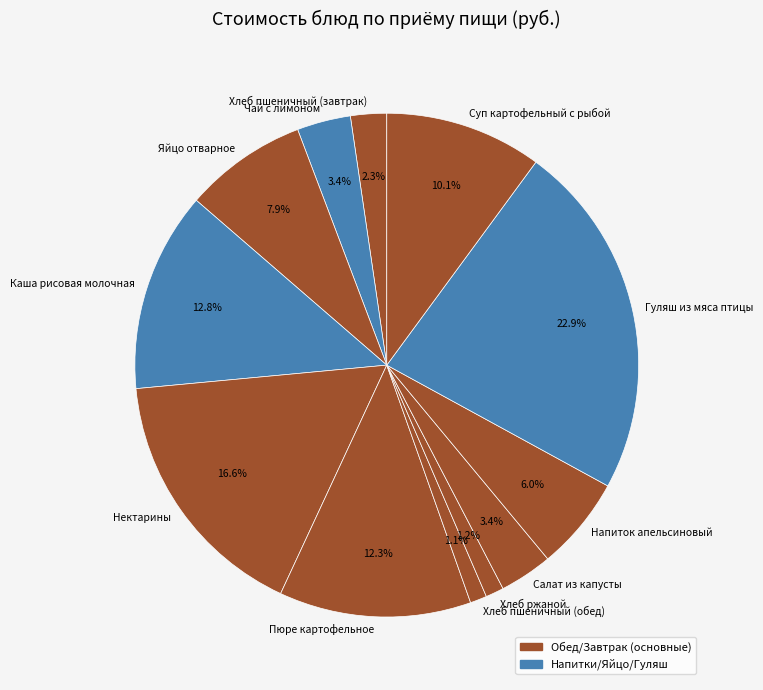

What is the largest slice in the pie chart?

Гуляш из мяса птицы